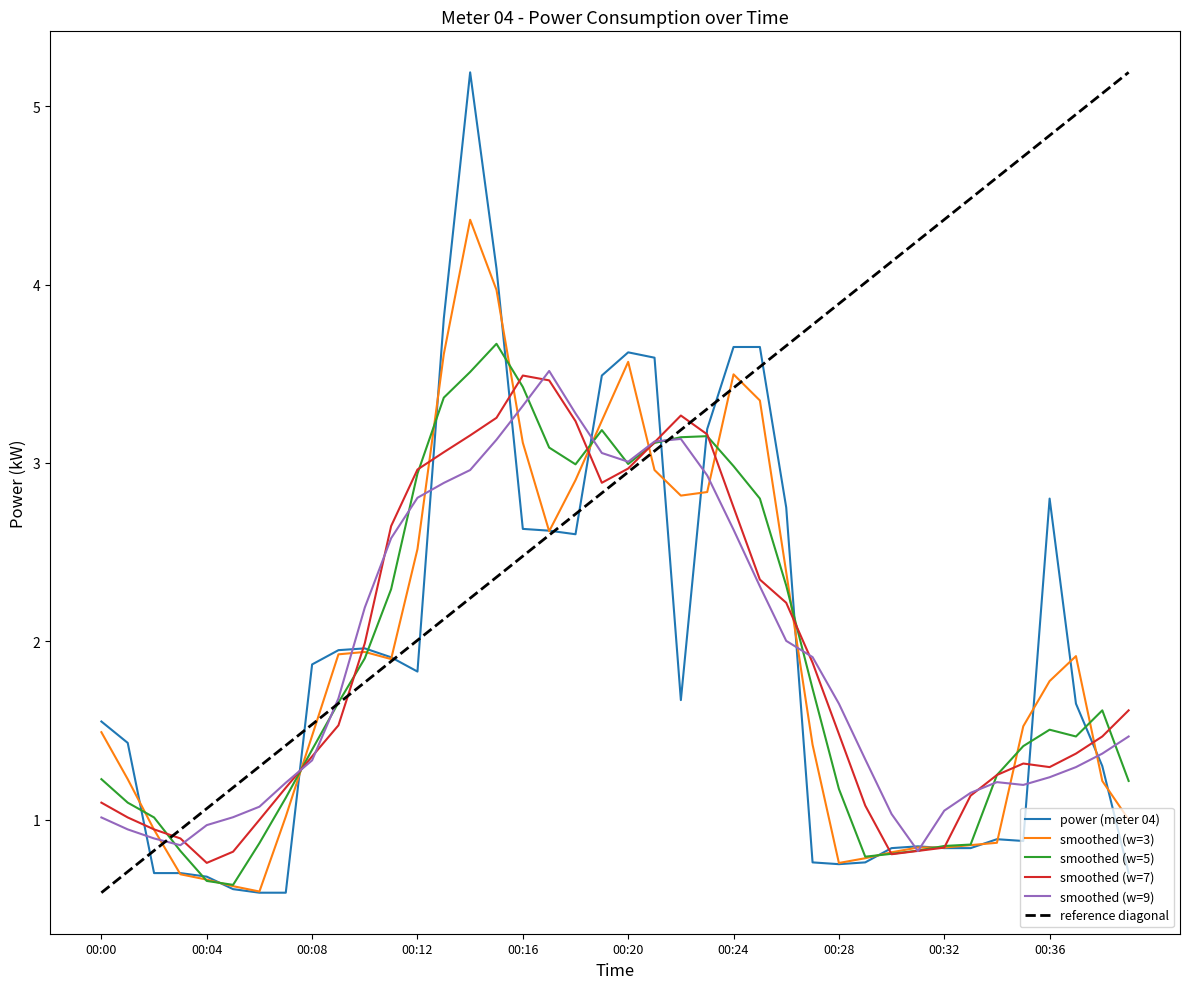

Between 00:39 and 00:12, which is larger?

00:12